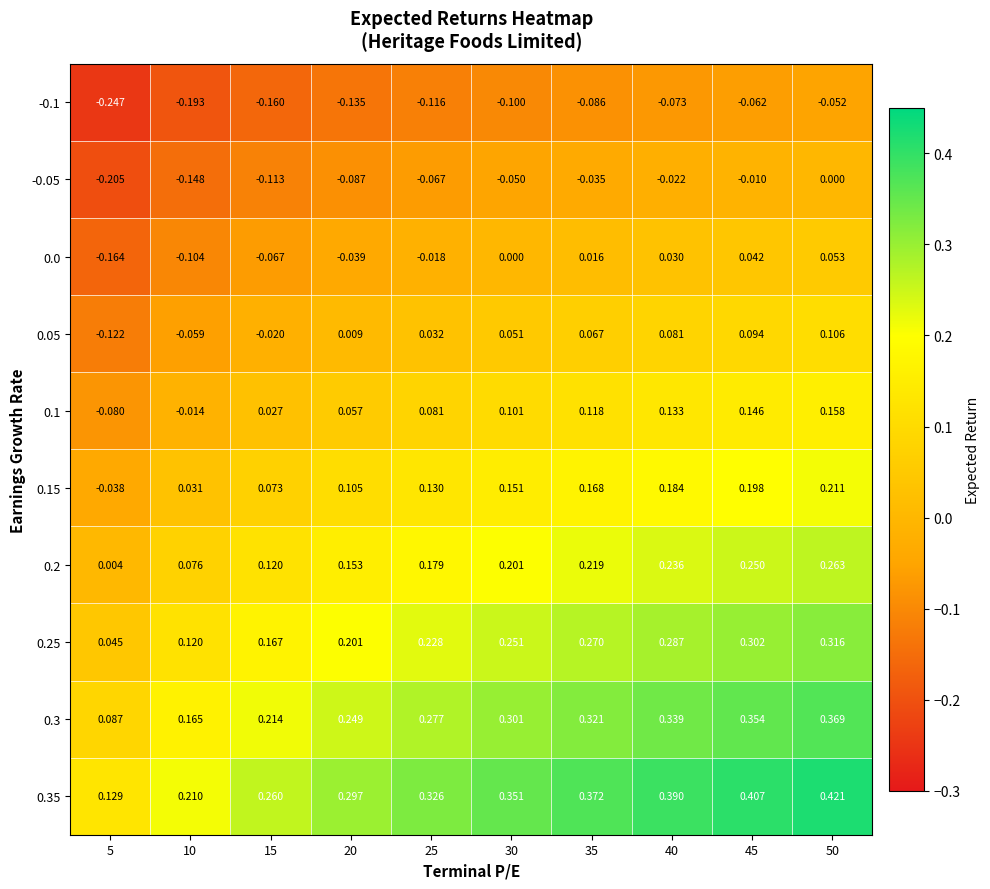

Is the value of -0.1 at 30 greater than the value of 0.3 at 20?

No